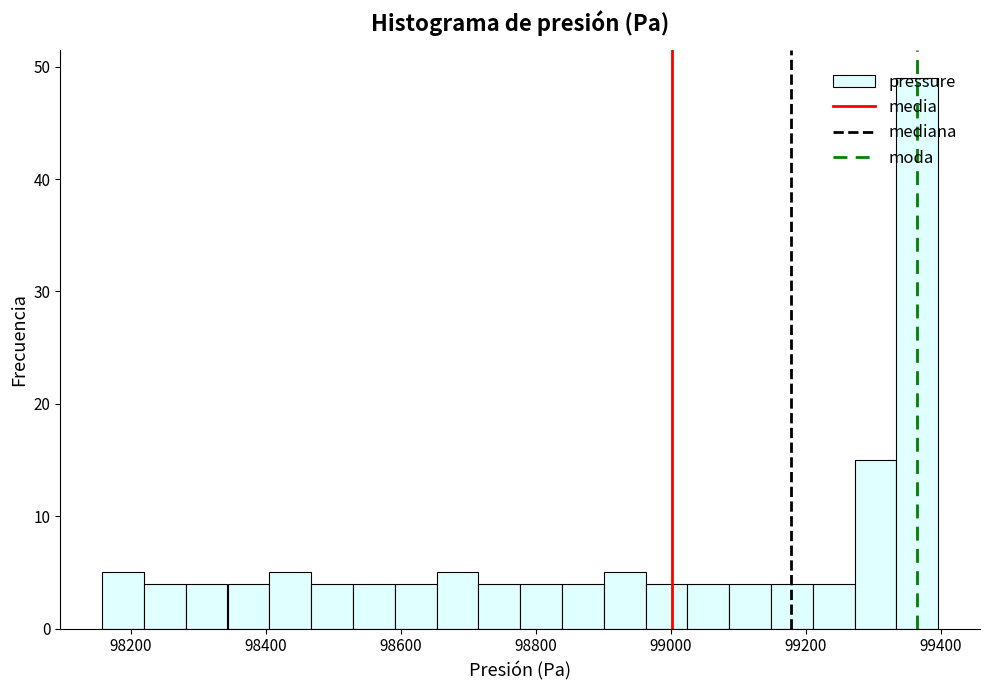

Read against the x-axis, roughly where is the centre of the tallest bar?

99360